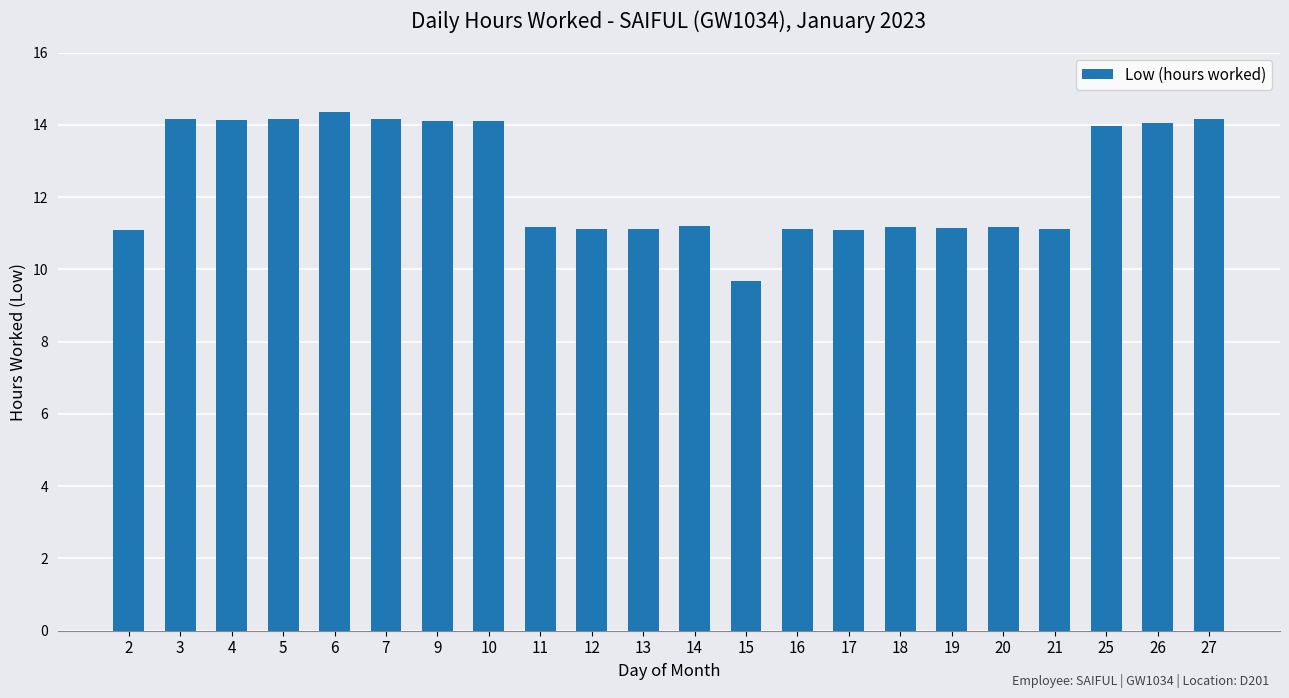

Which label corresponds to the largest value in the chart?

6